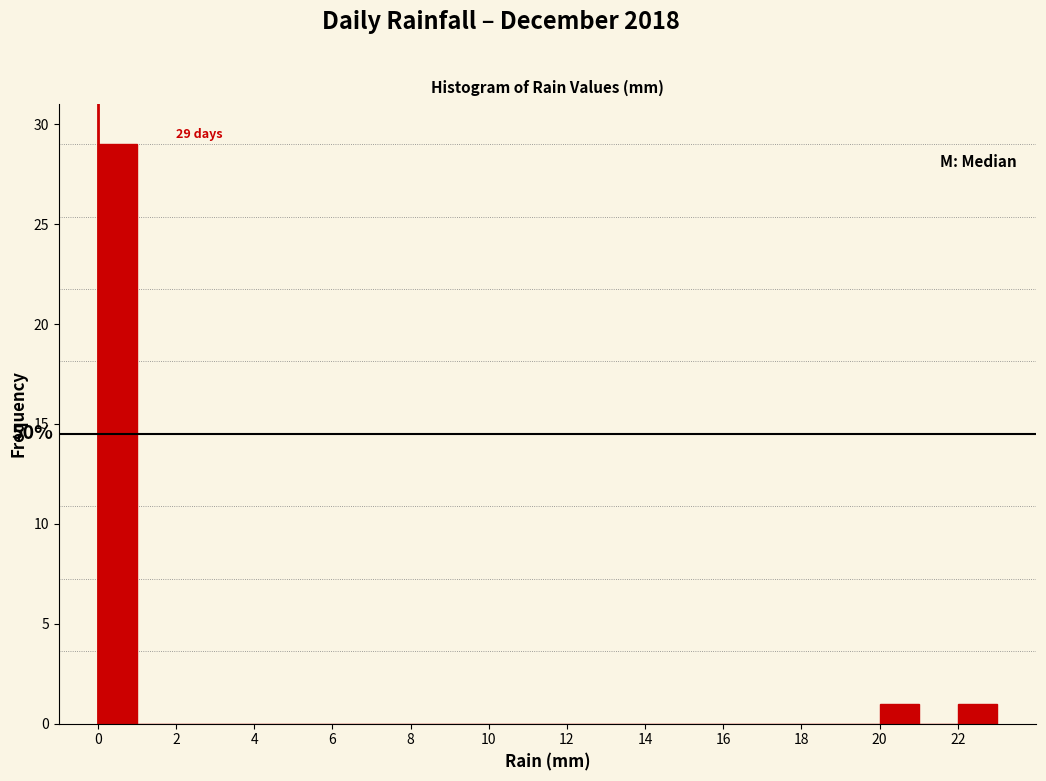

Which range on the x-axis has the tallest bar?

0 to 1